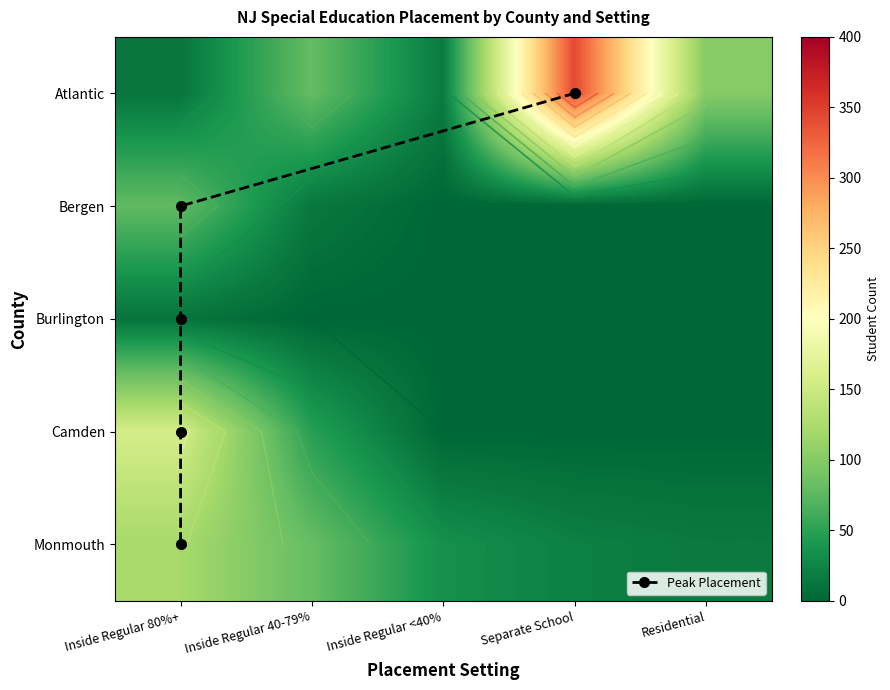

At which label is Atlantic closest to 177?

Residential